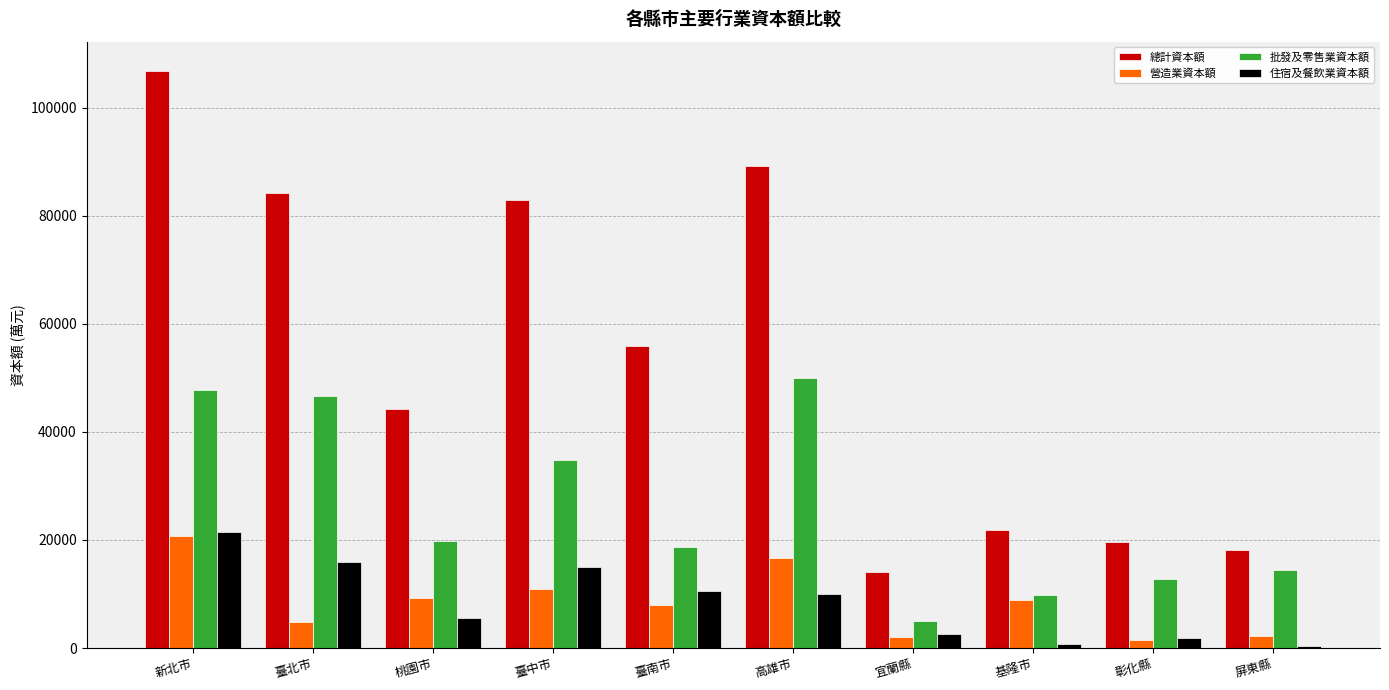

At which label does 批發及零售業資本額 first exceed 19803?

新北市